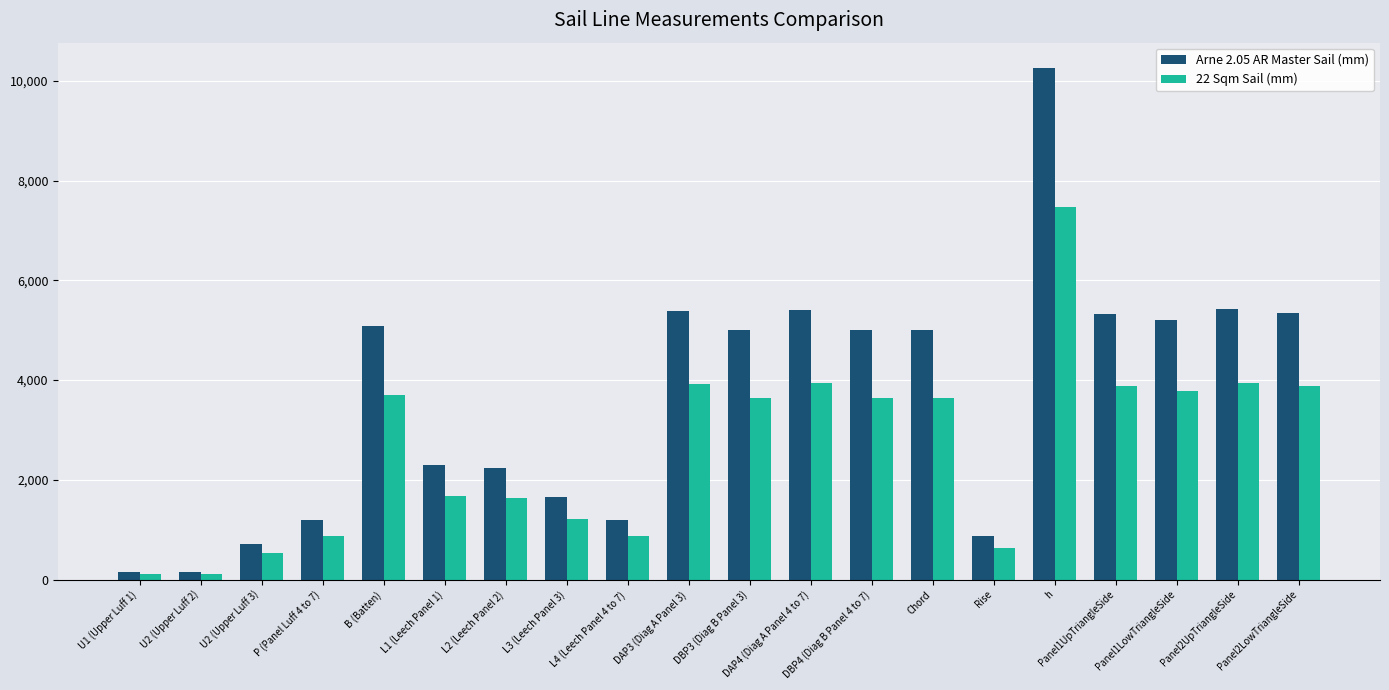

What is the difference between the Arne 2.05 AR Master Sail (mm) values at DBP3 (Diag B Panel 3) and P (Panel Luff 4 to 7)?

3812.0